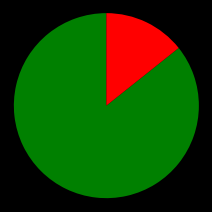

Is there a majority slice in this chart?

Yes